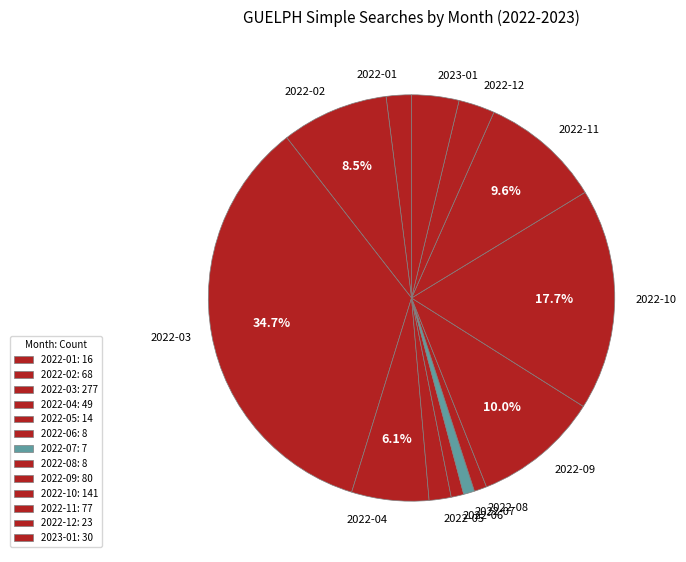

Is the sum of 2022-09 and 2022-01 greater than half?

No